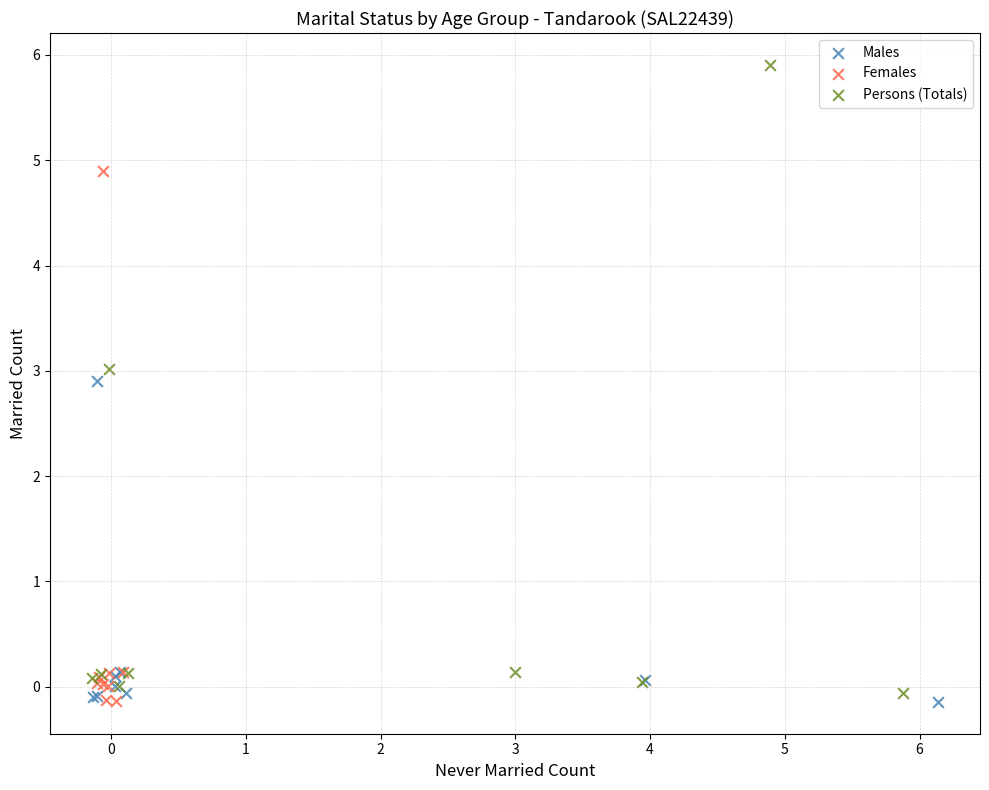

Which series reaches the maximum Y coordinate?

Persons (Totals)